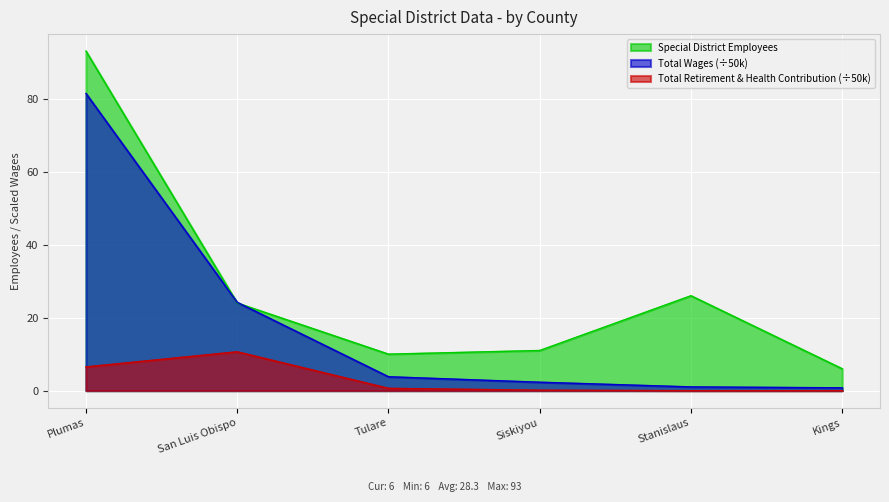

Is it true that Special District Employees equals 24.0 at San Luis Obispo?

True